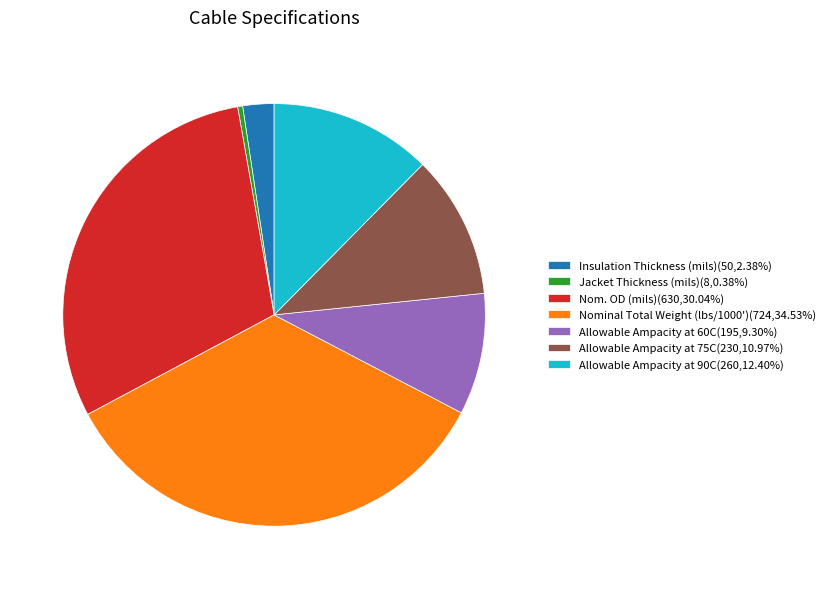

Is the sum of Insulation Thickness (mils)(50,2.38%) and Allowable Ampacity at 75C(230,10.97%) greater than half?

No